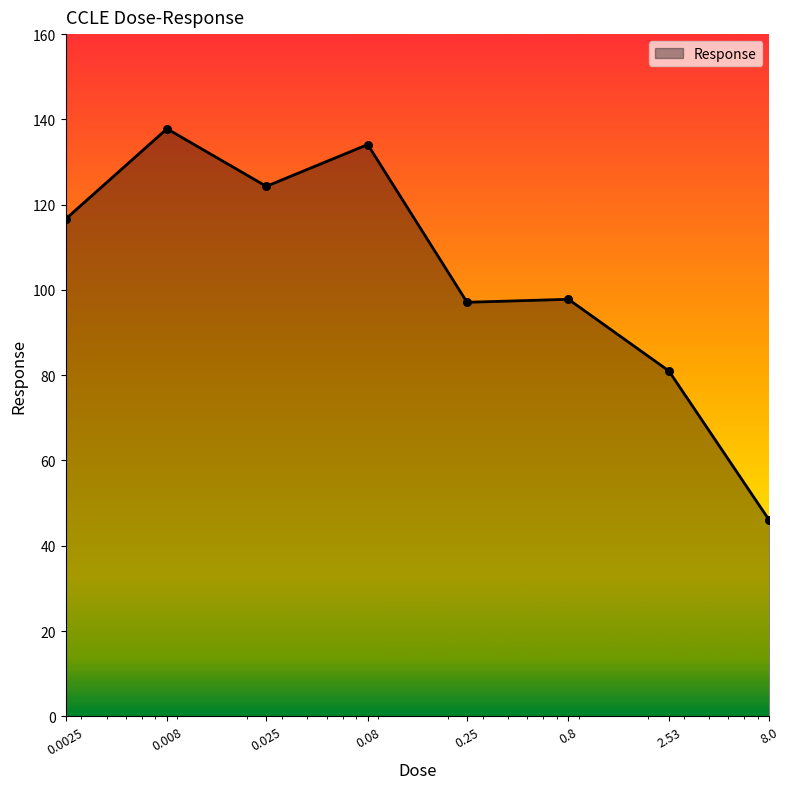

What is the difference between the maximum and second lowest values?

56.8